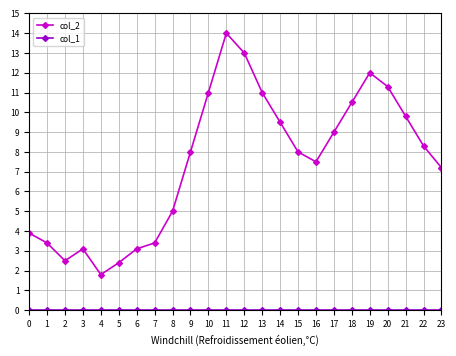

Which series has the largest total across all categories?

col_2